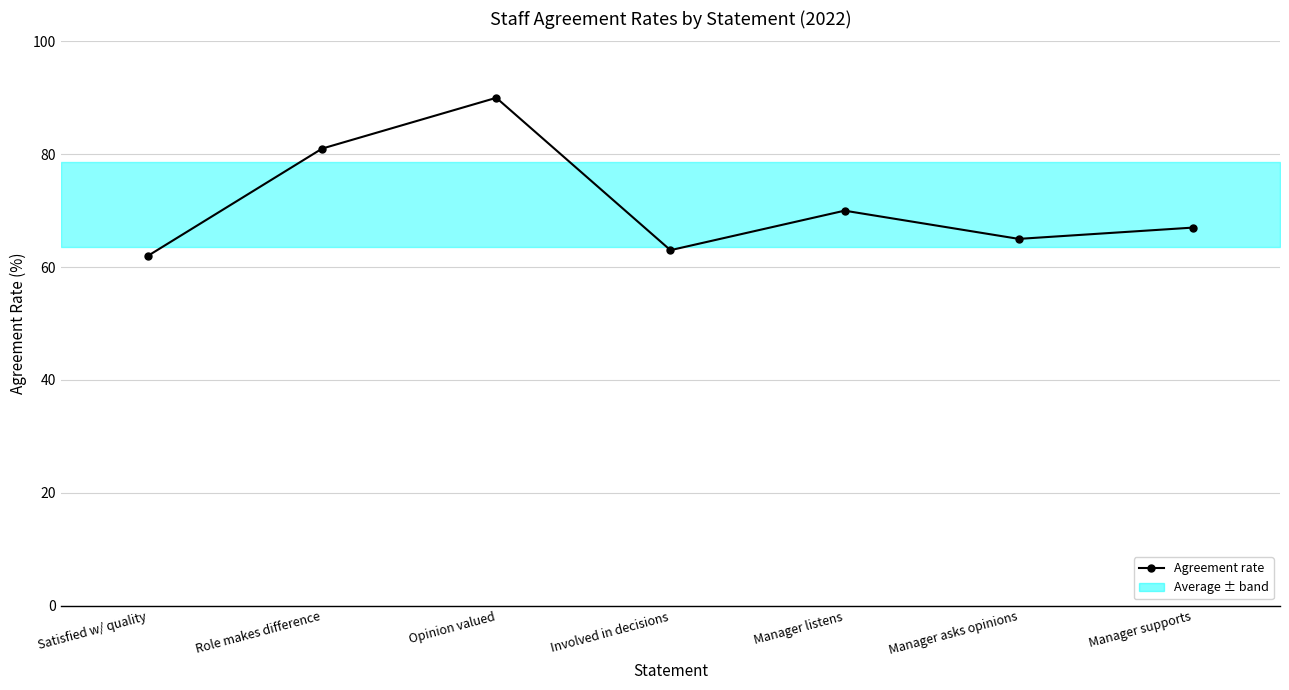

Approximately how many times larger is the value at Role makes difference compared to Involved in decisions?

1.3